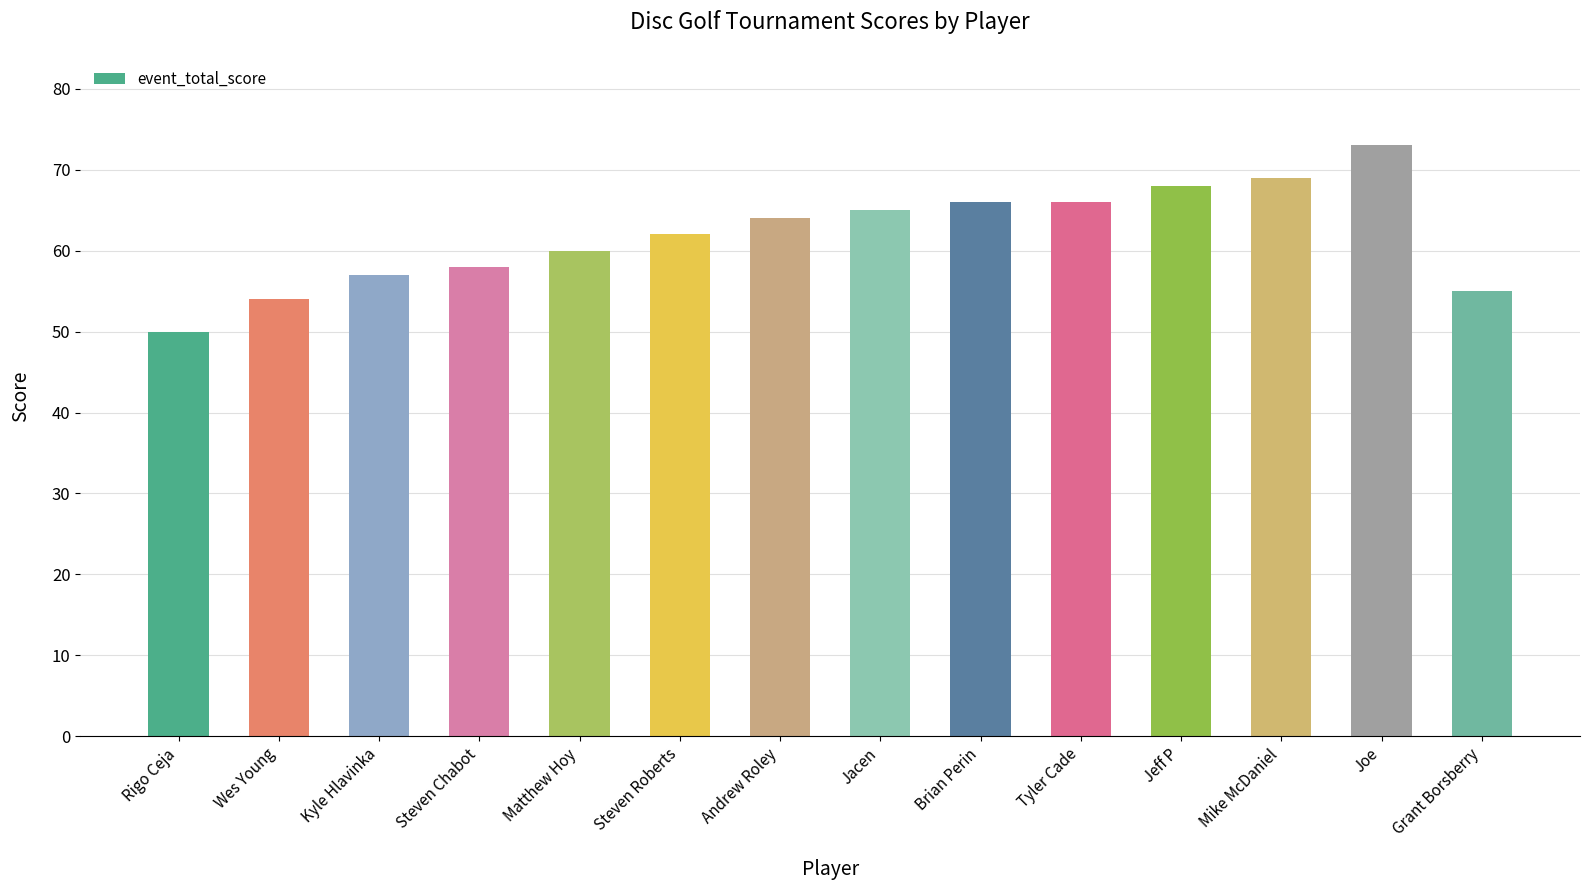

Reading right to left, transcribe all the data shown in this chart.

55	73	69	68	66	66	65	64	62	60	58	57	54	50